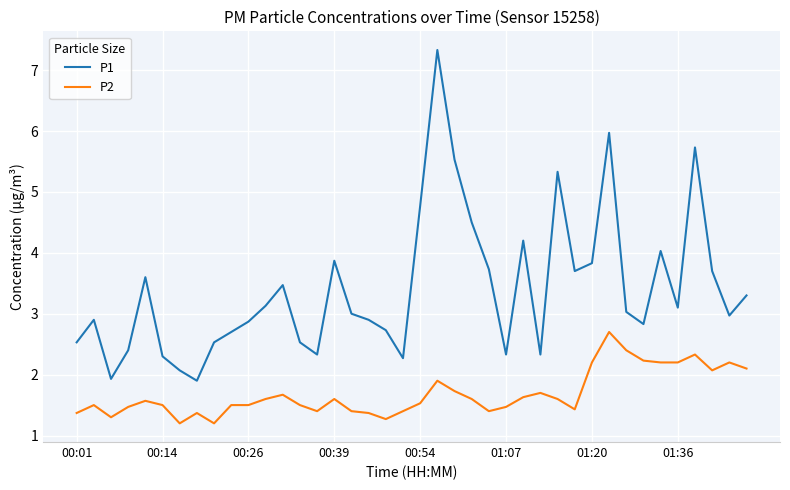

Which series has the largest range (max minus min)?

P1